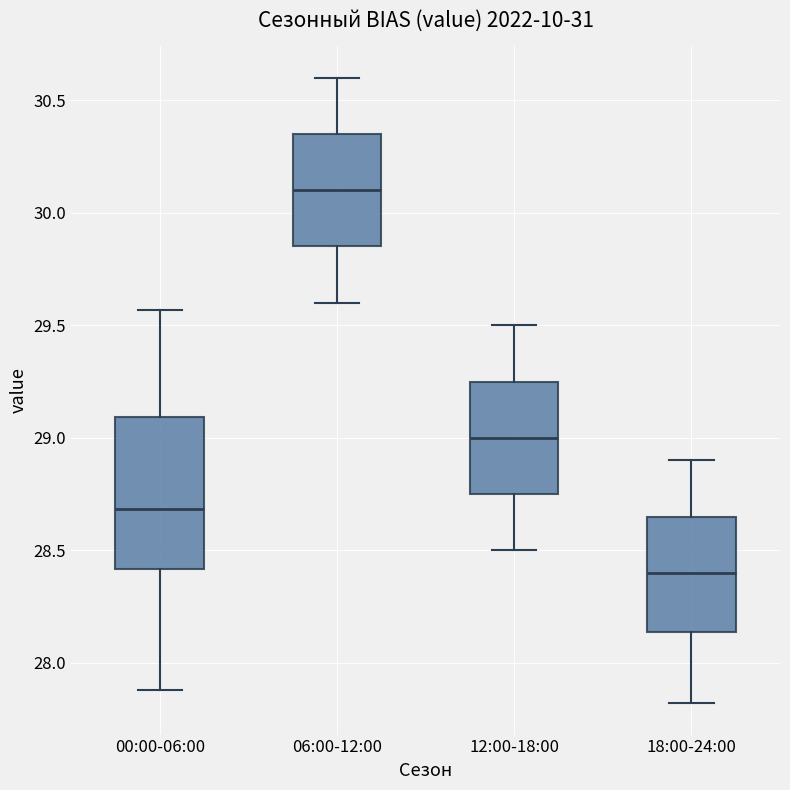

Comparing the boxes themselves (not the whiskers), which one is the tallest?

00:00-06:00